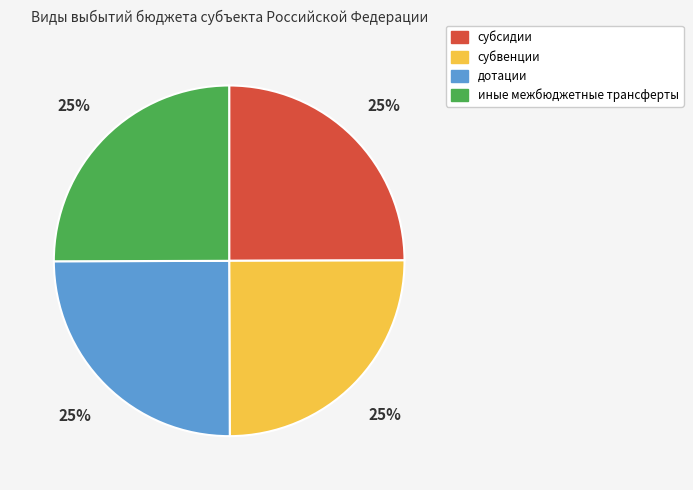

Does any single category account for the majority?

No